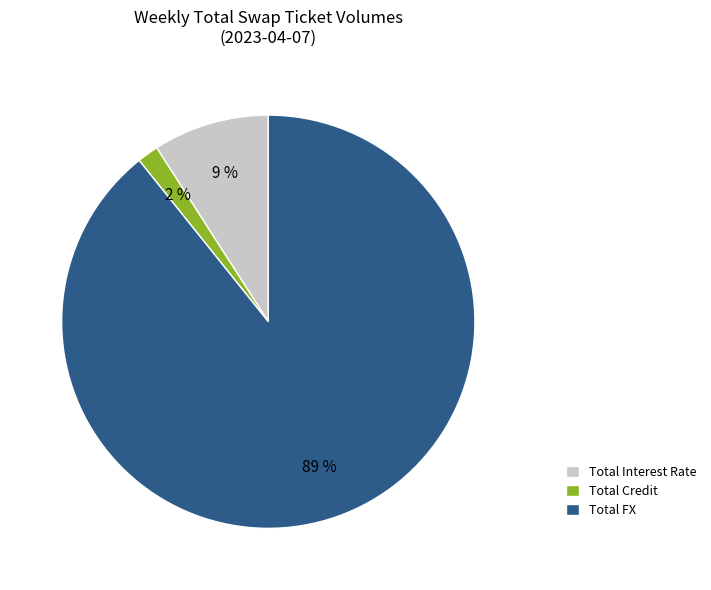

How many slices are in this pie chart?

3